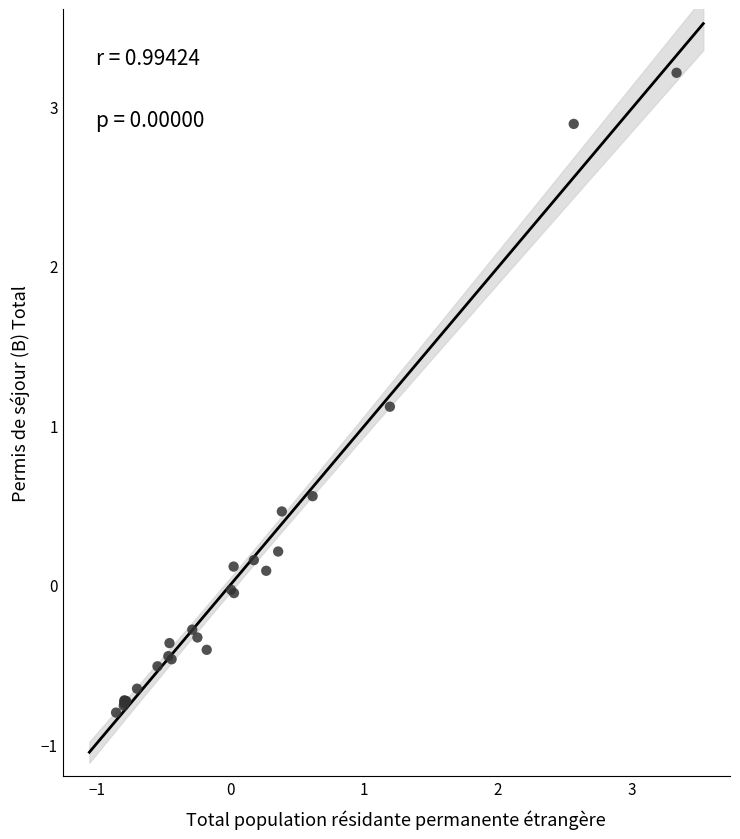

What Y value in the scatter plot is closest to 1?

1.1